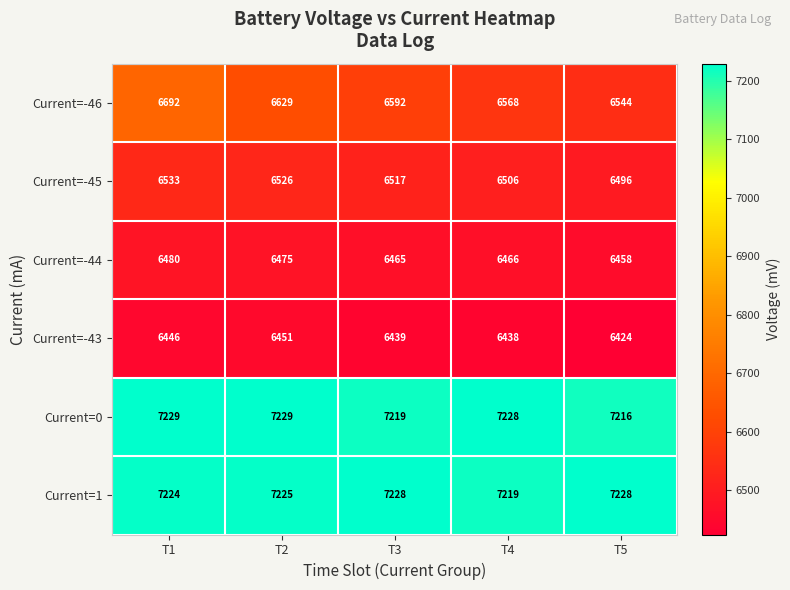

What is the approximate value of Current=-46 at T2?

6629